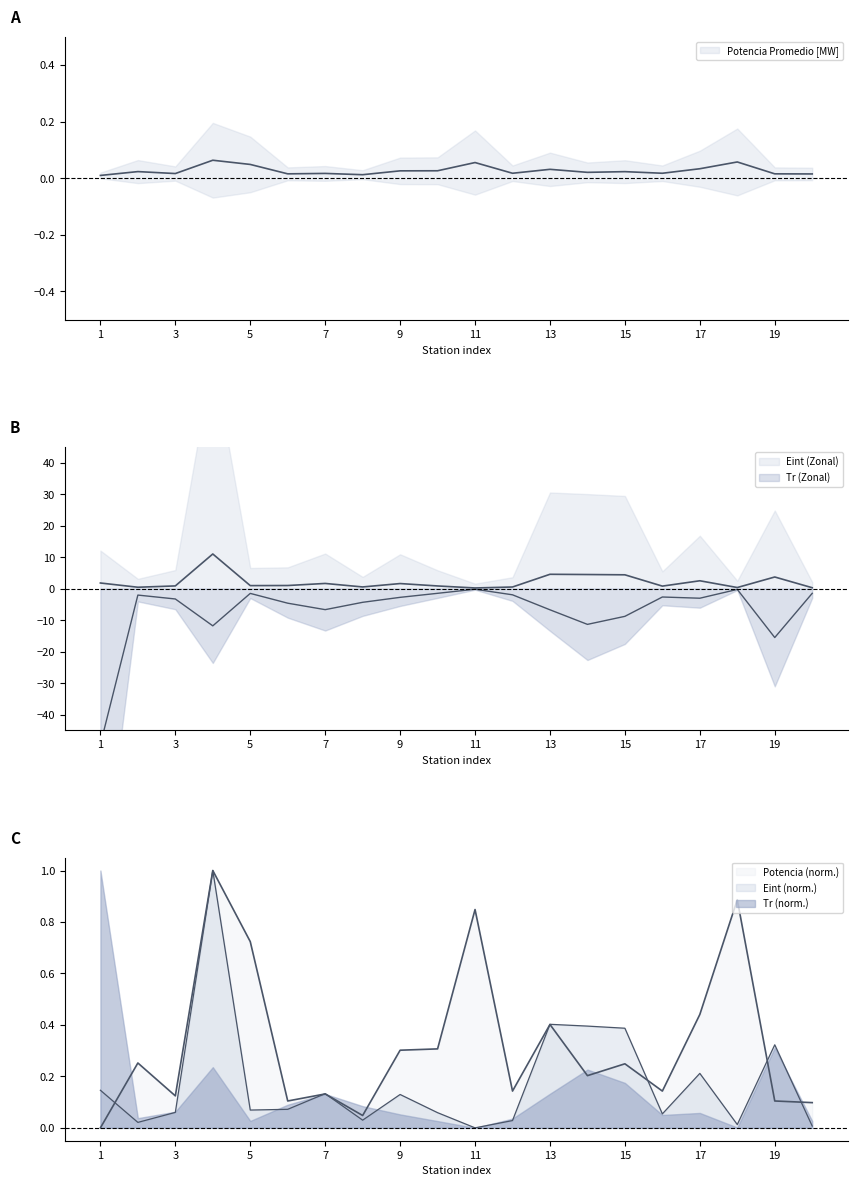

The Potencia Promedio [MW] series shows 0.0 at 7. True or false?

False